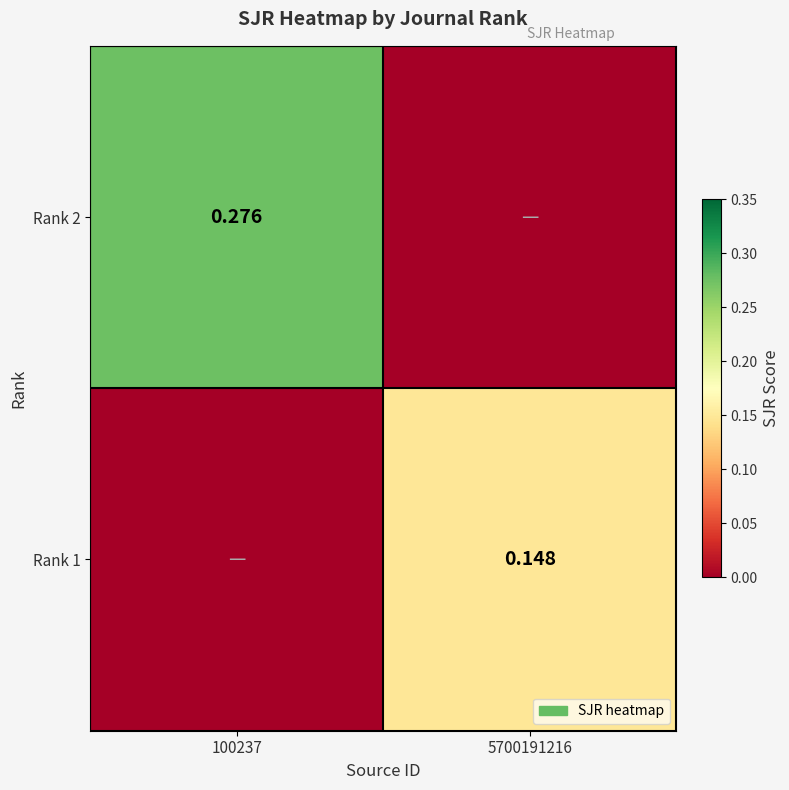

What is the sum of all Rank 1 values?

0.1